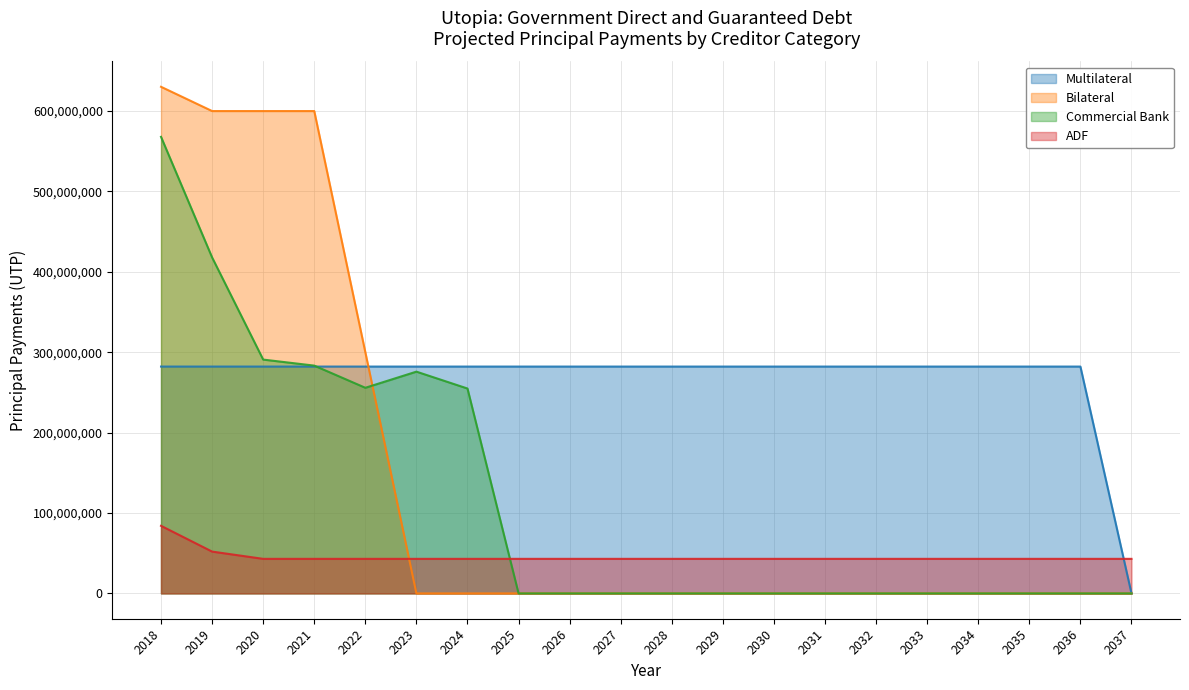

Rank the categories by Bilateral value from lowest to highest.

2023, 2024, 2025, 2026, 2027, 2028, 2029, 2030, 2031, 2032, 2033, 2034, 2035, 2036, 2037, 2022, 2019, 2020, 2021, 2018